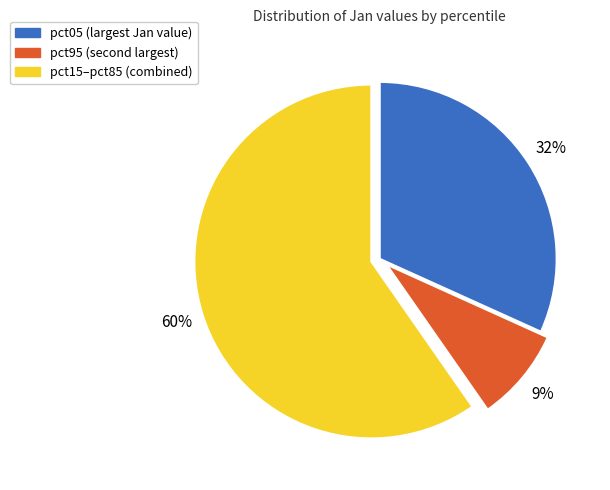

How many slices are in this pie chart?

3